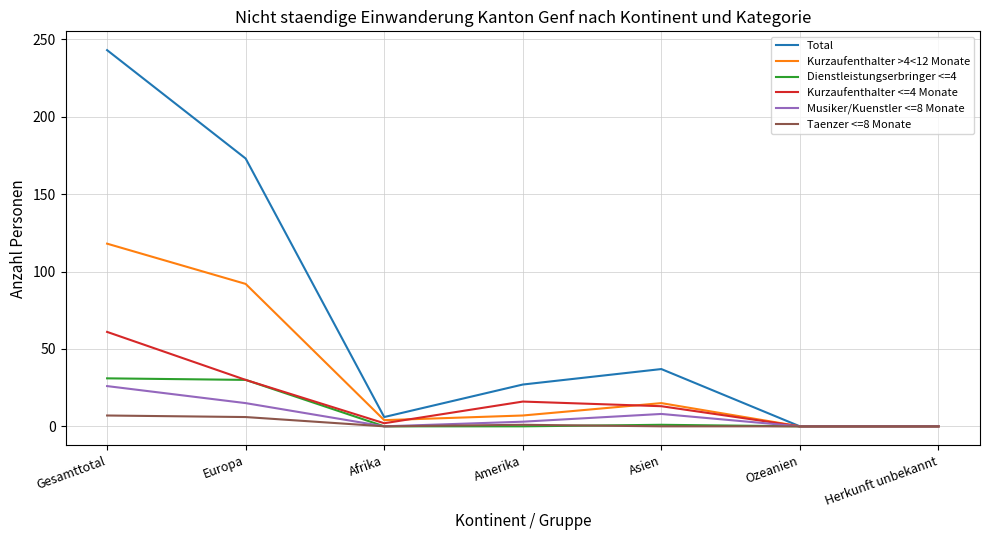

What is the difference between the maximum and second lowest values in the Kurzaufenthalter >4<12 Monate series?

118